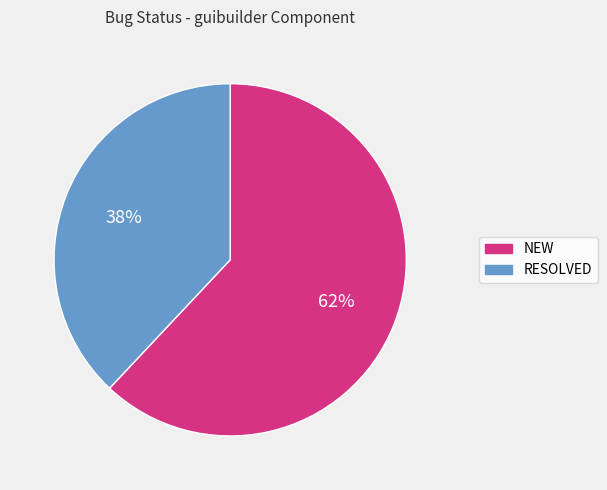

Which has a higher value, NEW or RESOLVED?

NEW